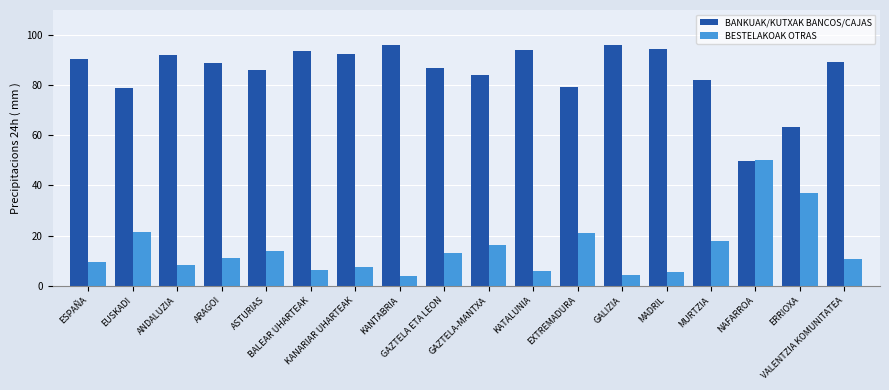

What are all the series names shown in the legend?

BANKUAK/KUTXAK BANCOS/CAJAS, BESTELAKOAK OTRAS